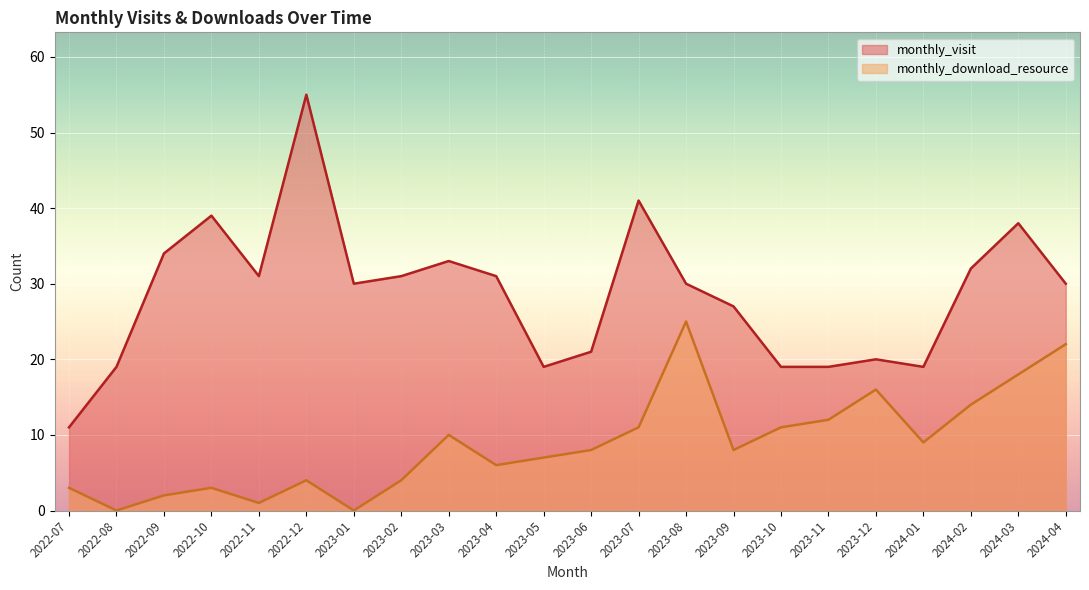

Reading left to right, extract all data points from this chart.

monthly_visit: 2022-07=11	2022-08=19	2022-09=34	2022-10=39	2022-11=31	2022-12=55	2023-01=30	2023-02=31	2023-03=33	2023-04=31	2023-05=19	2023-06=21	2023-07=41	2023-08=30	2023-09=27	2023-10=19	2023-11=19	2023-12=20	2024-01=19	2024-02=32	2024-03=38	2024-04=30
monthly_download_resource: 2022-07=3	2022-08=0	2022-09=2	2022-10=3	2022-11=1	2022-12=4	2023-01=0	2023-02=4	2023-03=10	2023-04=6	2023-05=7	2023-06=8	2023-07=11	2023-08=25	2023-09=8	2023-10=11	2023-11=12	2023-12=16	2024-01=9	2024-02=14	2024-03=18	2024-04=22